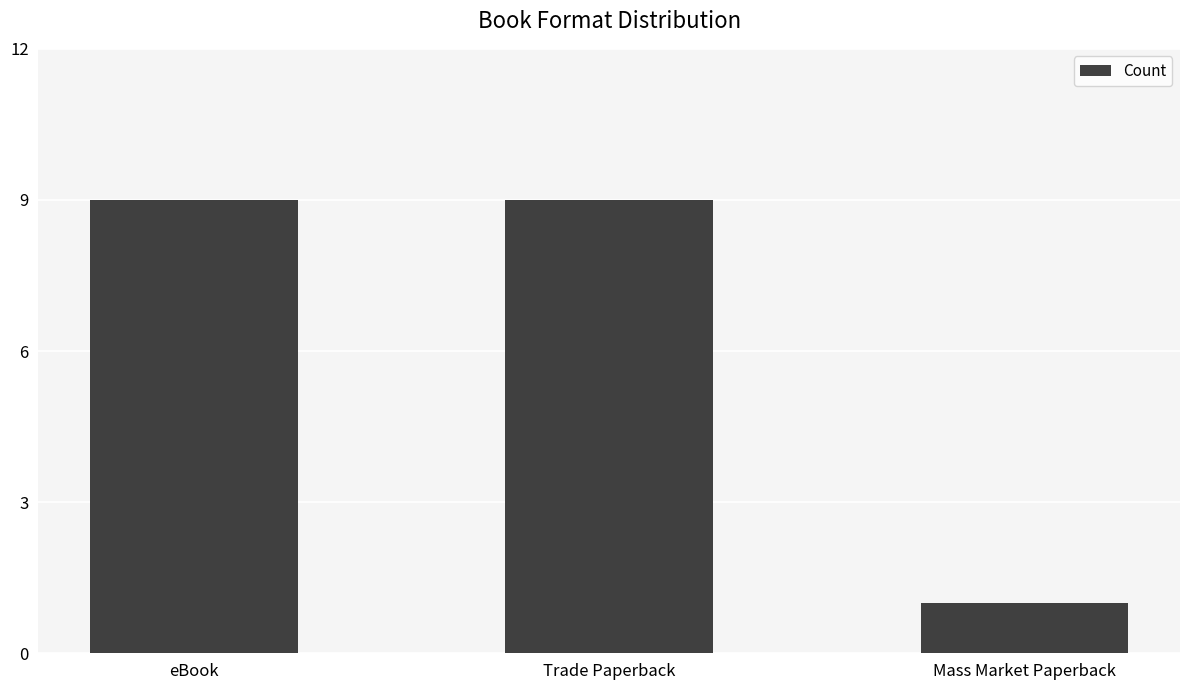

How many values are between 1 and 9?

3